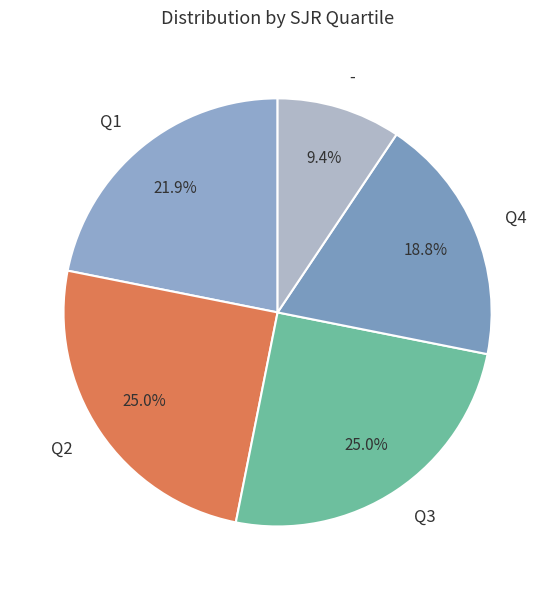

How many slices are in this pie chart?

5